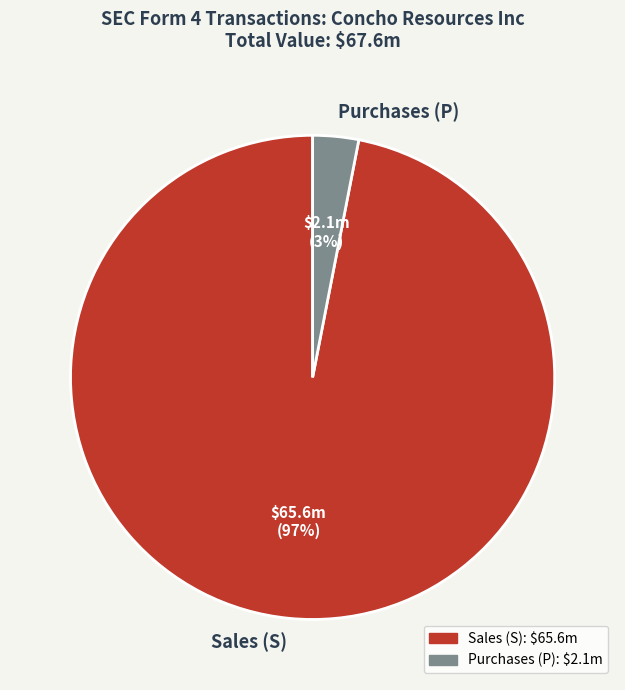

How many slices are in this pie chart?

2